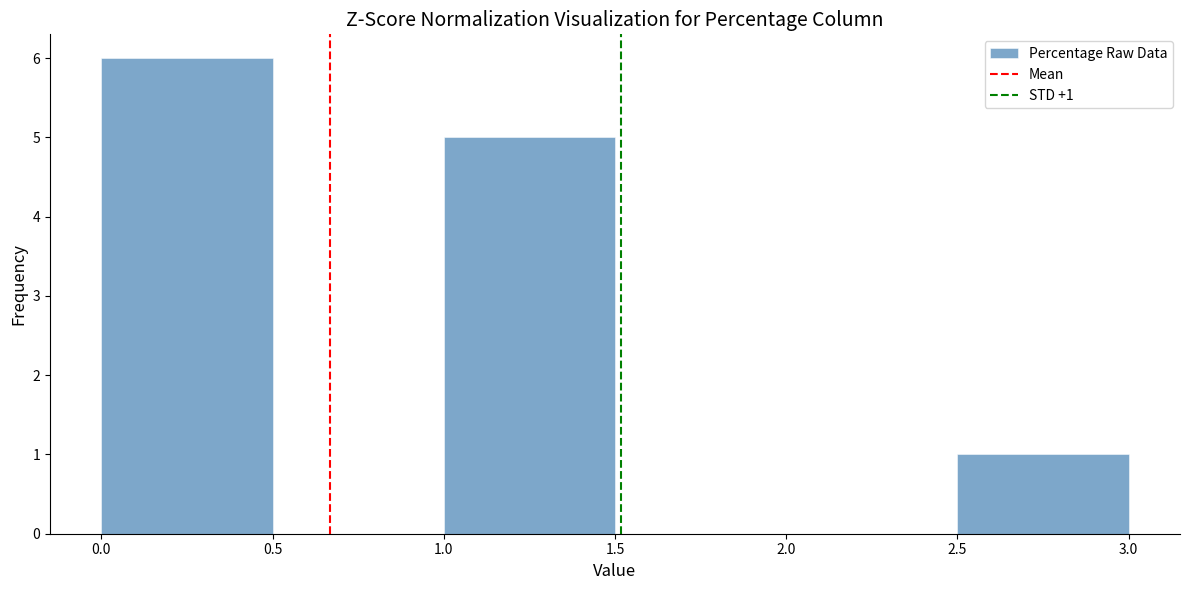

Which range on the x-axis has the tallest bar?

0.0 to 0.5